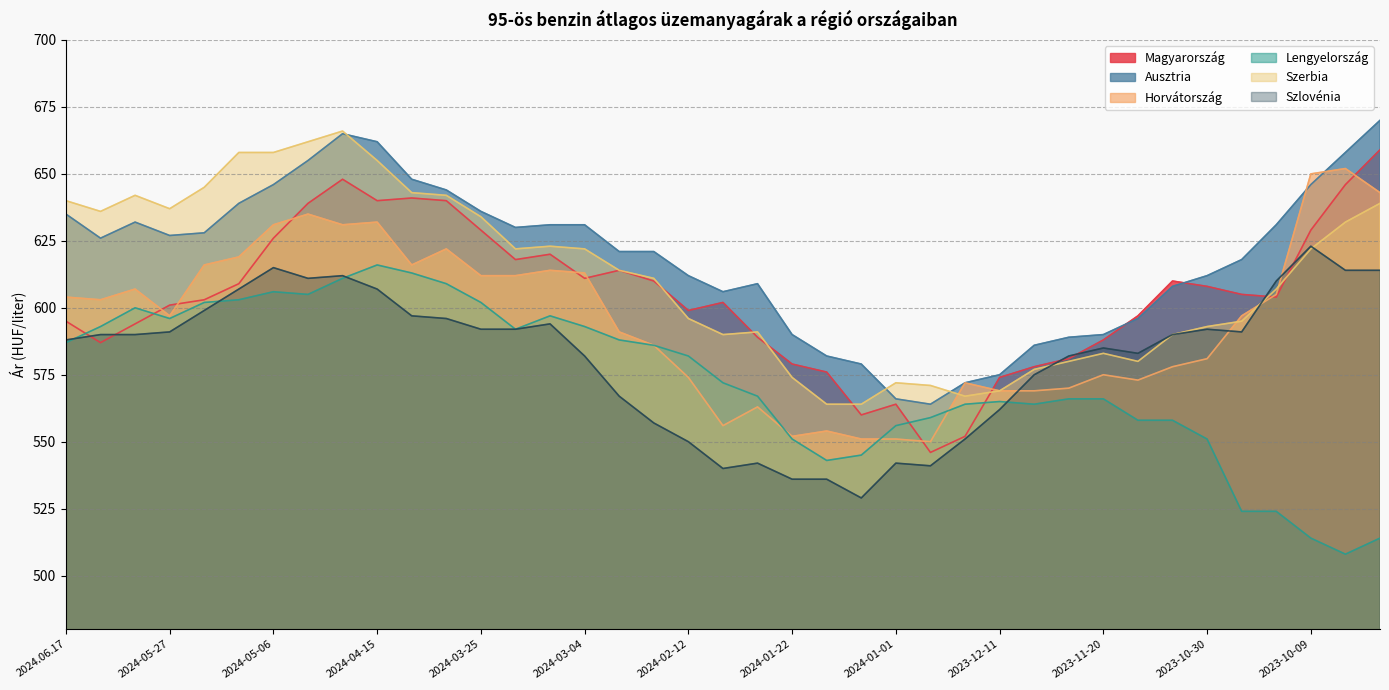

What is the difference between the Szlovénia values at 2024-05-13 and 2024.06.10?

17